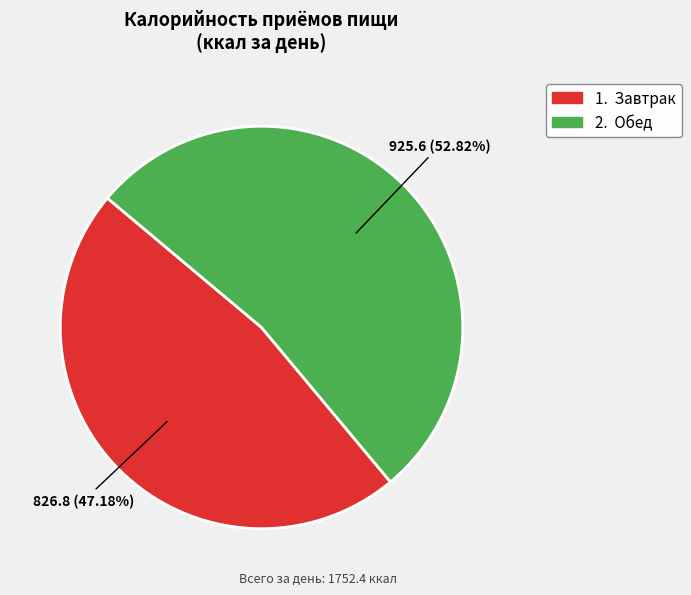

To the nearest percent, what is the difference between the Завтрак and Обед slice percentages?

6%